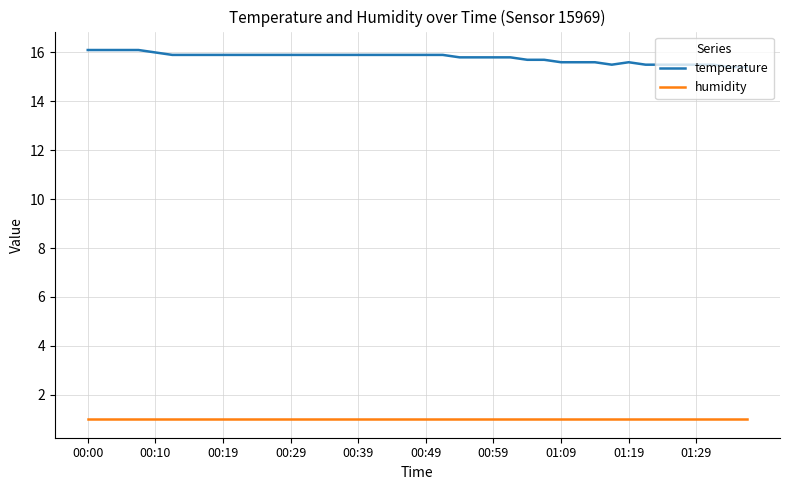

List the series in order of their peak value, lowest first.

humidity, temperature